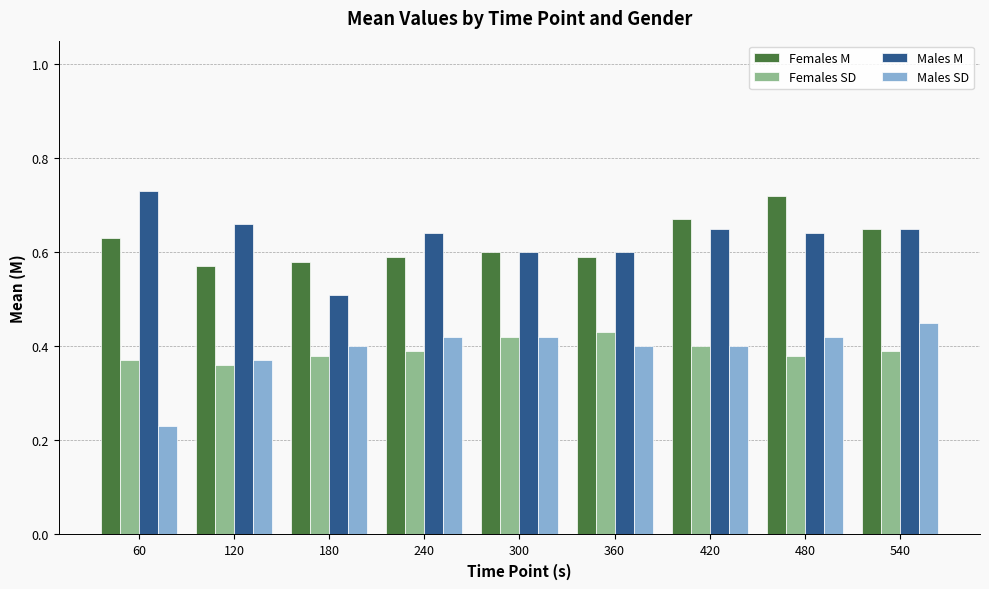

Are the bars grouped side by side (vs. stacked)?

Yes